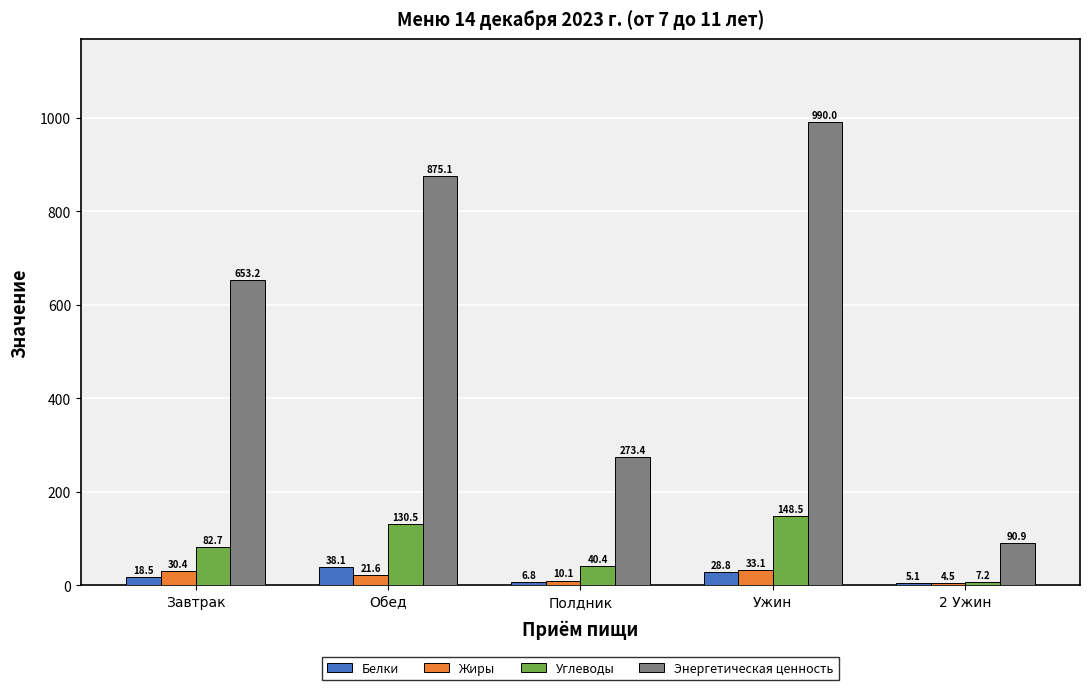

Between Полдник and 2 Ужин, which series saw the biggest shift?

Энергетическая ценность